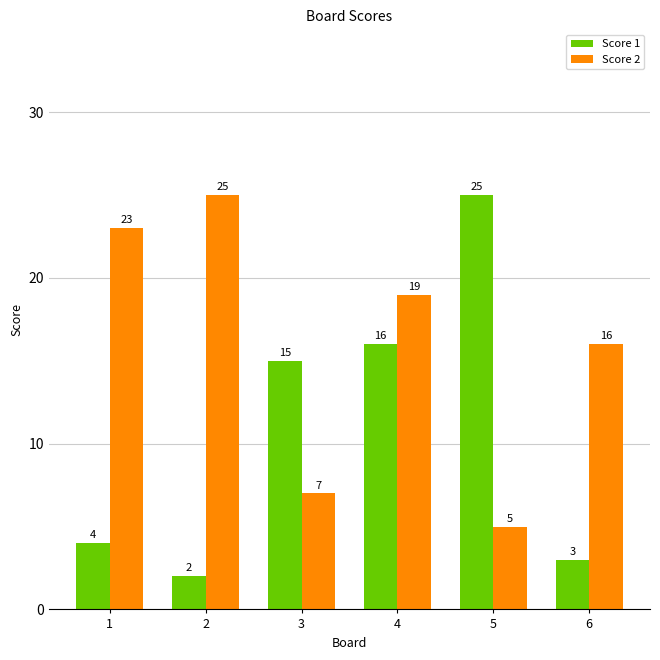

The value of Score 1 at 2 is 2. True or false?

True